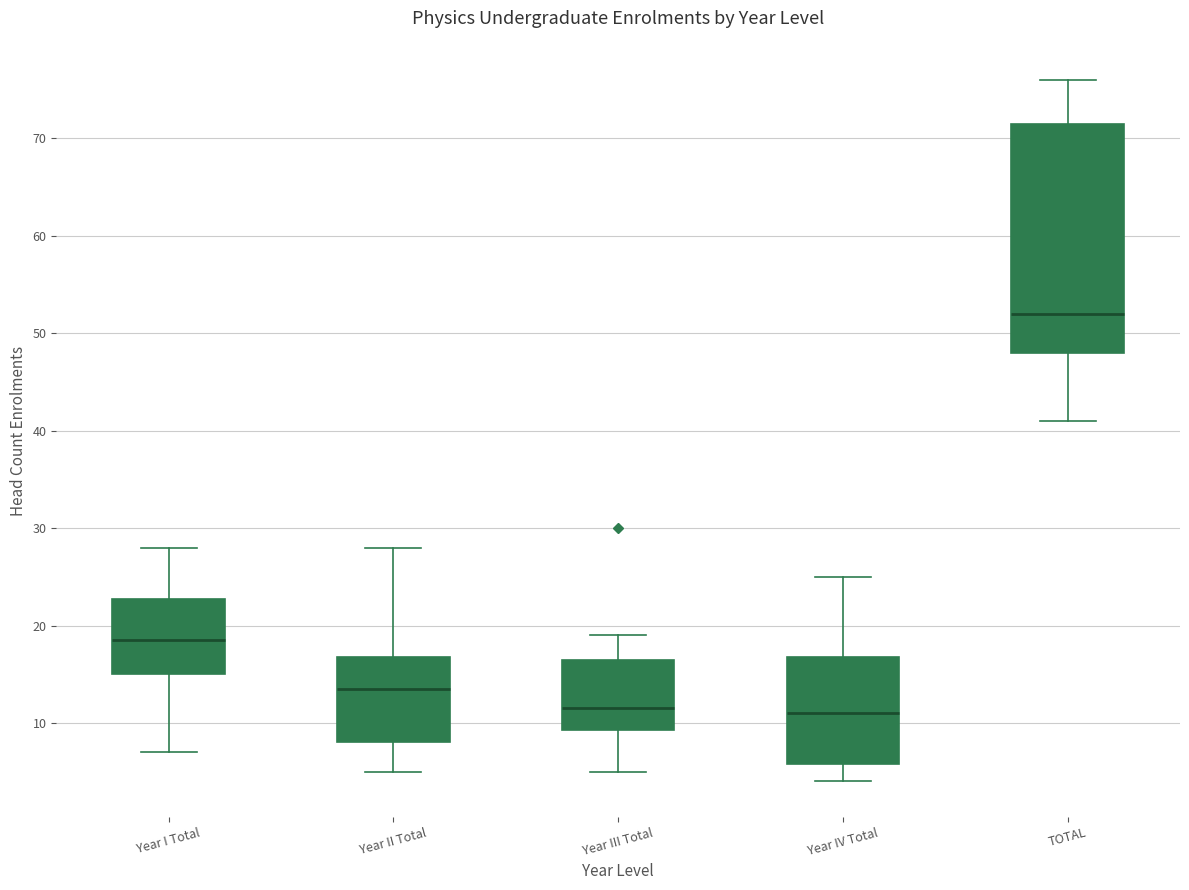

Where does the upper whisker of the box for Year II Total end on the y-axis? The values are not printed on the chart, so give them approximately, as read against the axis.

28